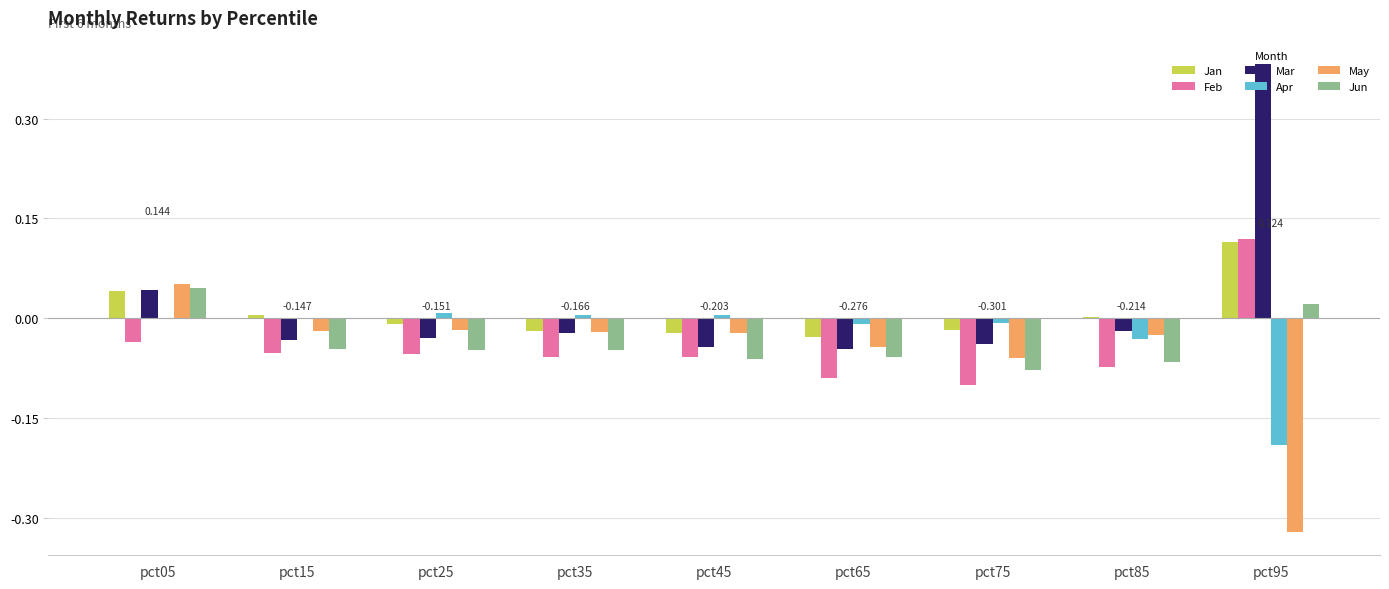

Which series changed the most between pct85 and pct95?

Mar